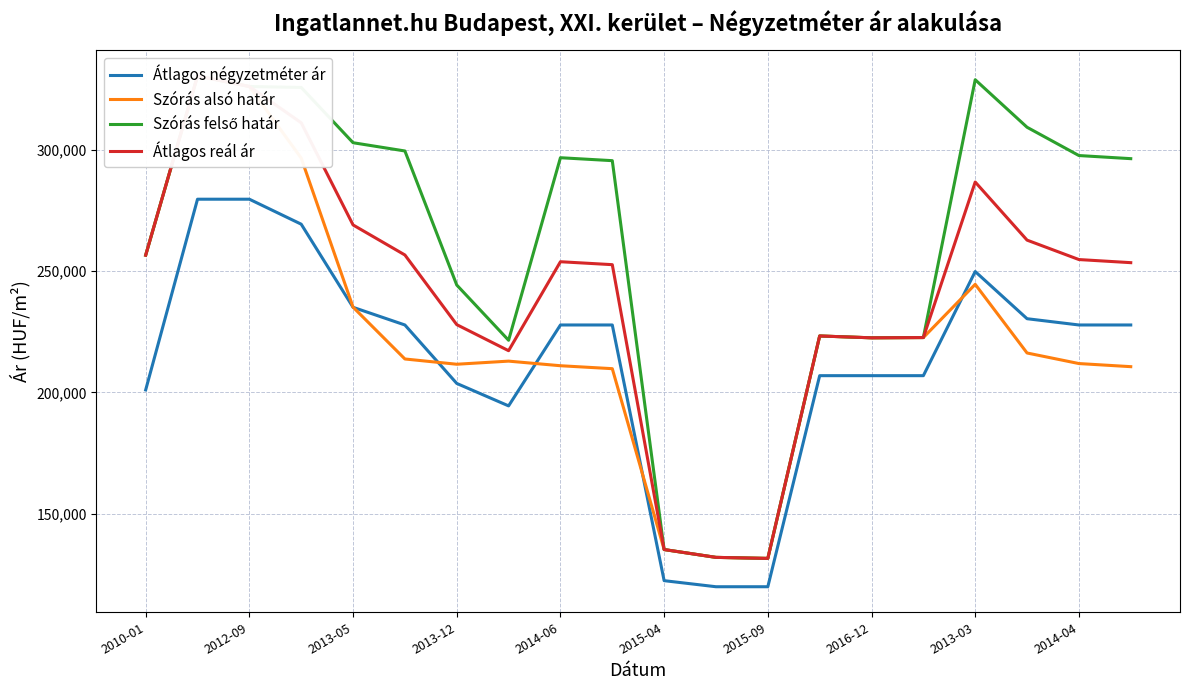

What are all the series names shown in the legend?

Átlagos négyzetméter ár, Szórás alsó határ, Szórás felső határ, Átlagos reál ár